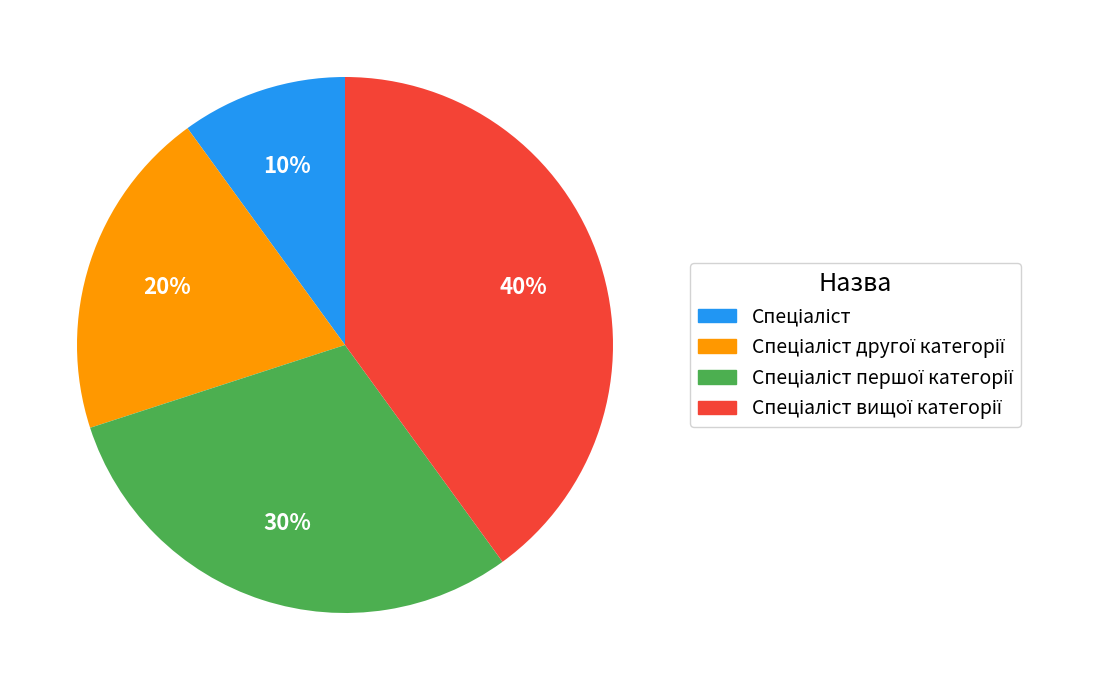

To the nearest percent, what is the average slice percentage?

25%